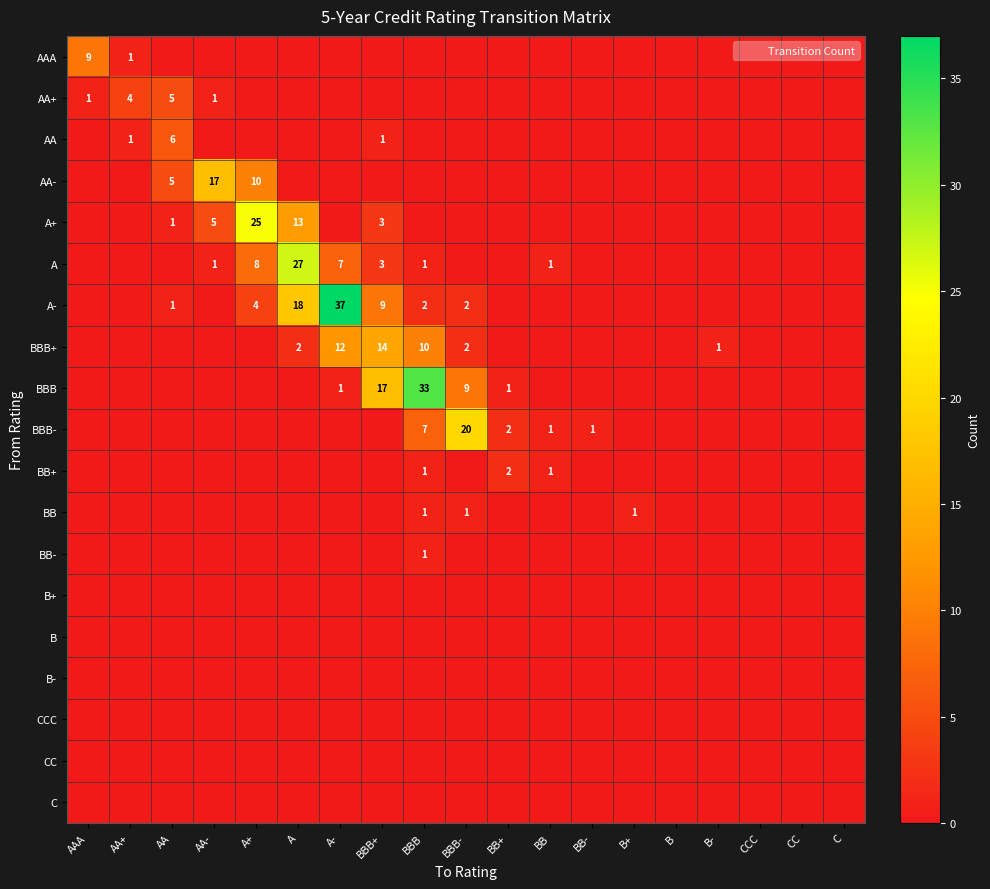

List the series in order of their peak value, highest first.

A-, BBB, A, A+, BBB-, AA-, BBB+, AAA, AA, AA+, BB+, BB, BB-, B+, B, B-, CCC, CC, C